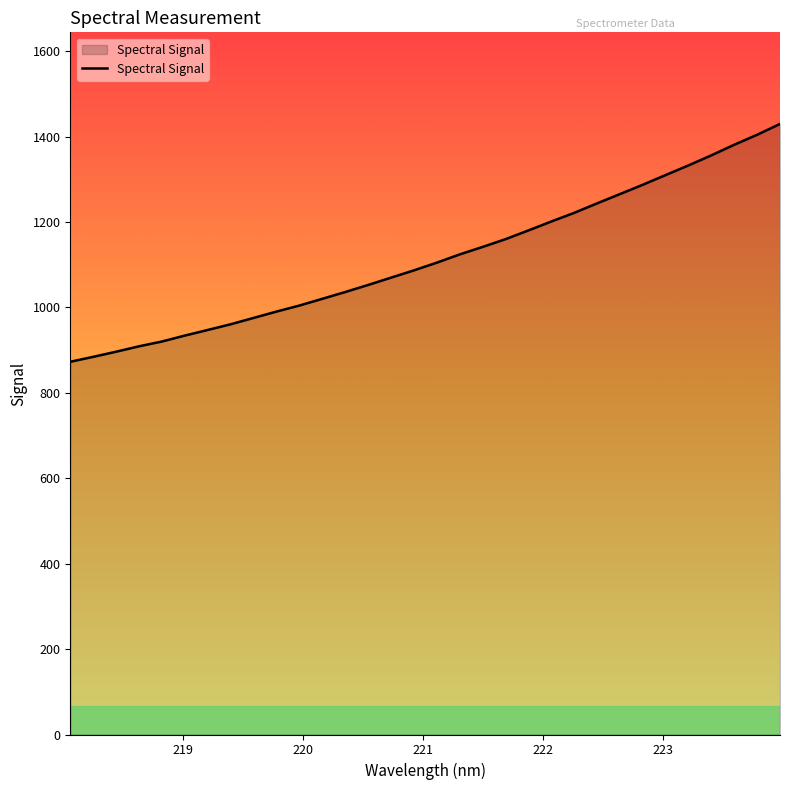

What is the maximum value shown in the chart?

1429.7